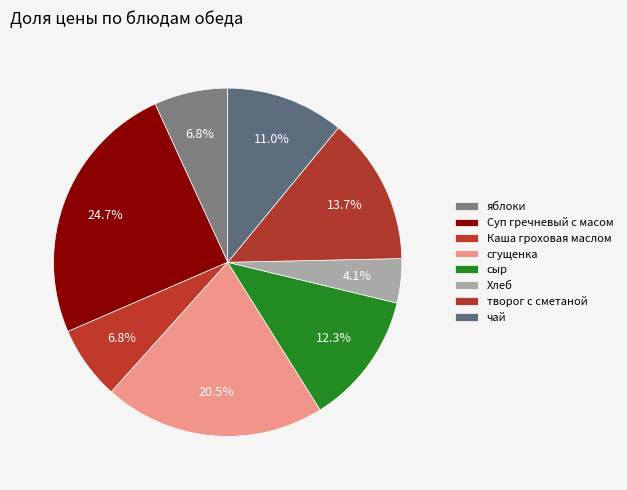

Does any single category account for the majority?

No